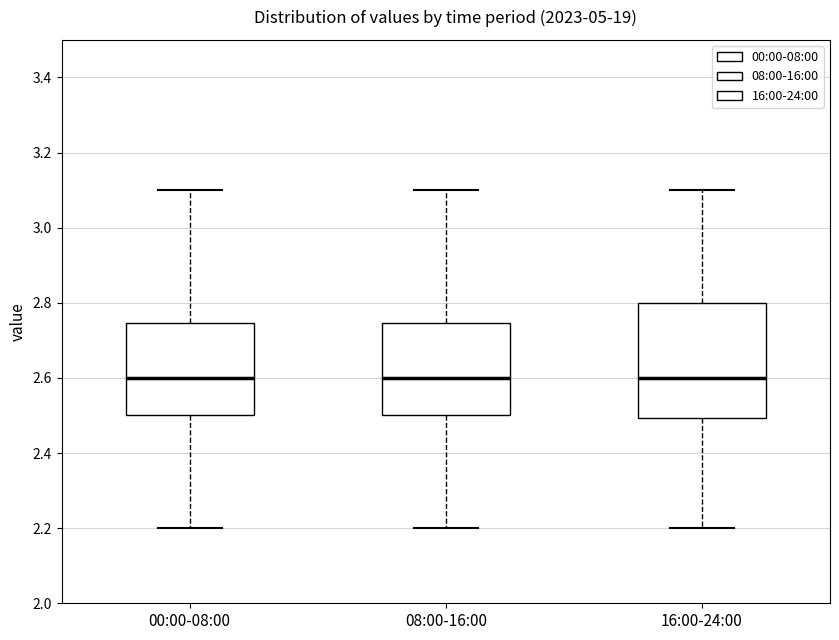

Reading left to right, transcribe this box plot: for each box, give where its median line is, the range the box spans, and where its two whiskers end, as read against the y-axis. The values are not printed on the chart, so give them approximately, as read against the axis.

00:00-08:00: median 2.60, box 2.50 to 2.74, whiskers 2.20 to 3.10
08:00-16:00: median 2.60, box 2.50 to 2.74, whiskers 2.20 to 3.10
16:00-24:00: median 2.60, box 2.50 to 2.80, whiskers 2.20 to 3.10